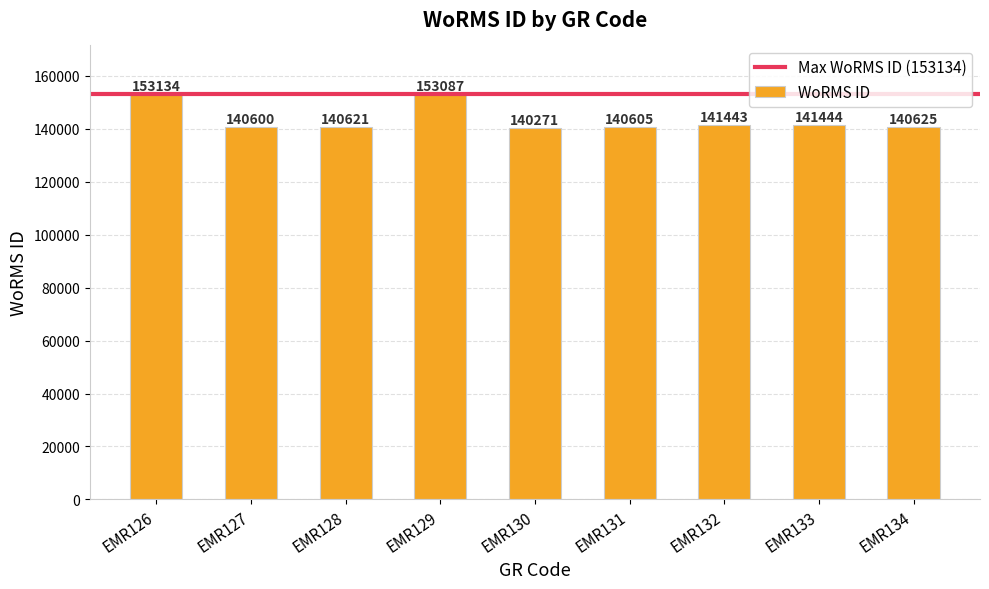

Approximately how many times larger is the value at EMR131 compared to EMR134?

1.0